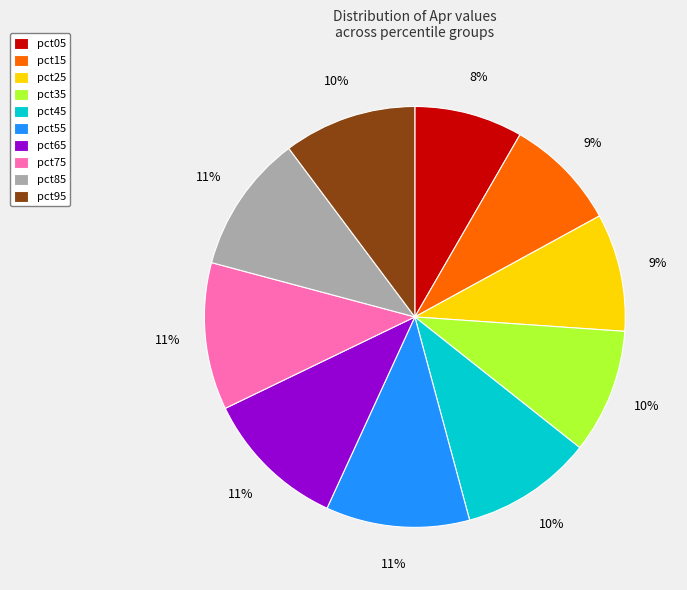

How many slices are in this pie chart?

10